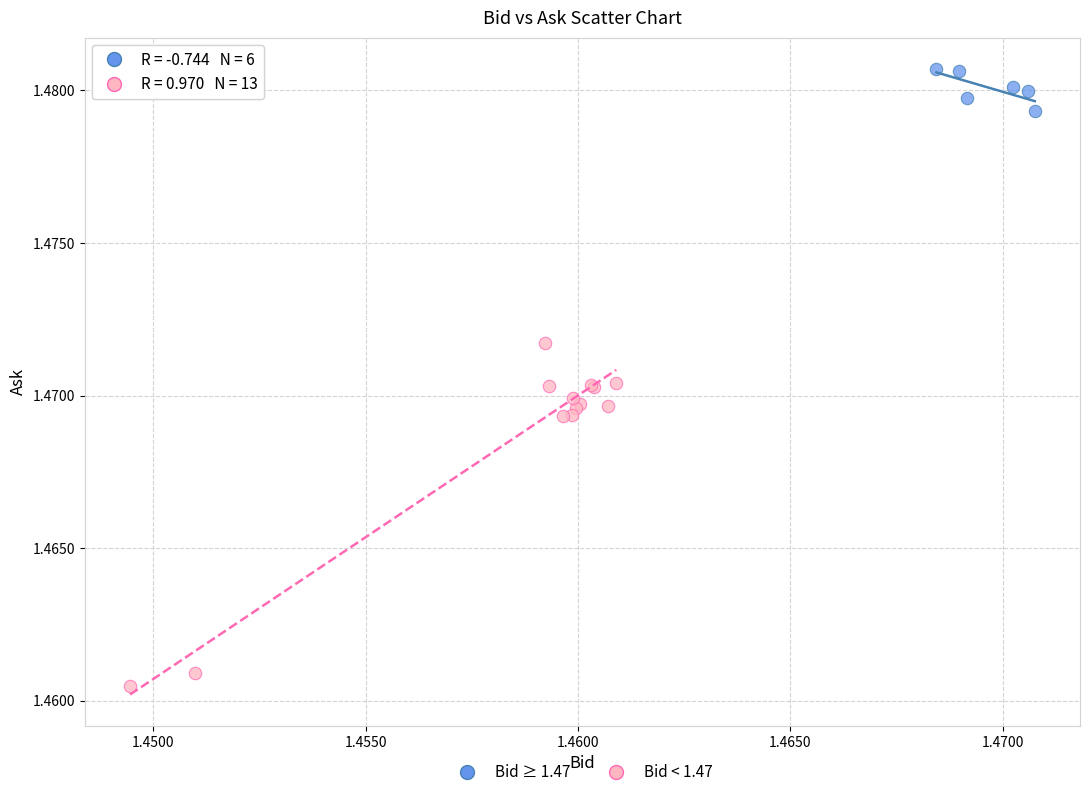

Which series has the widest spread of Y values?

Bid < 1.47